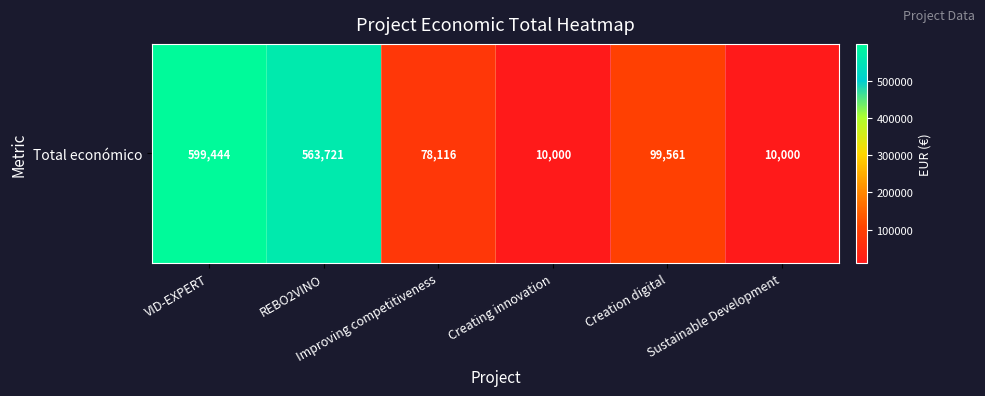

Which has a higher value, Creation digital or VID-EXPERT?

VID-EXPERT